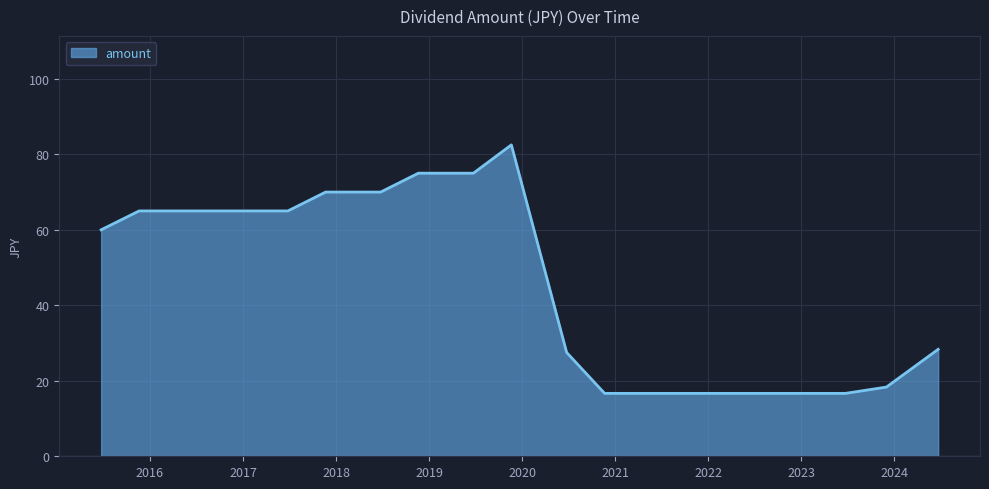

What is the maximum value shown in the chart?

82.5